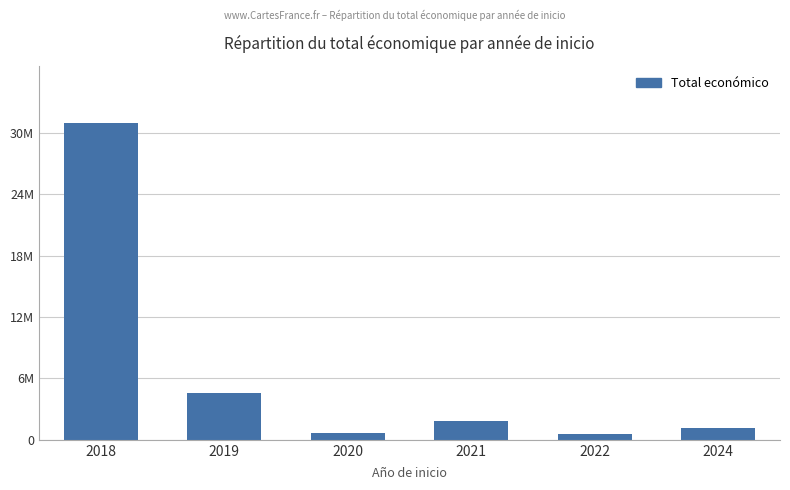

Are the bars horizontal?

No